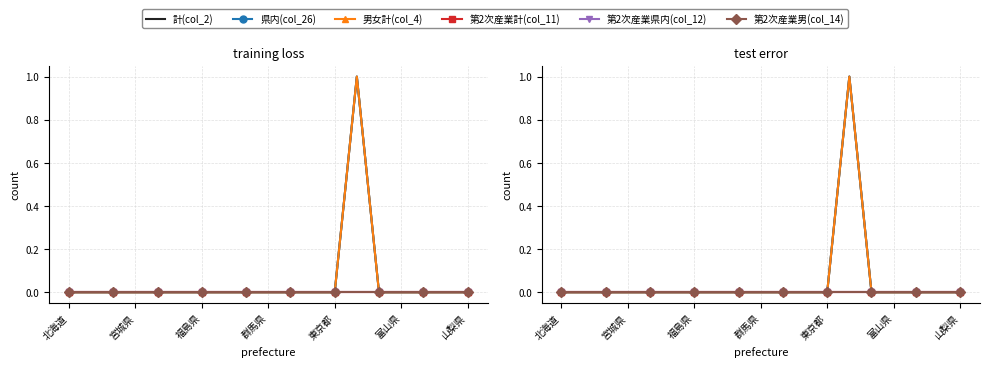

True or false: 県内(col_26) and 計(col_2) cross at least once.

False